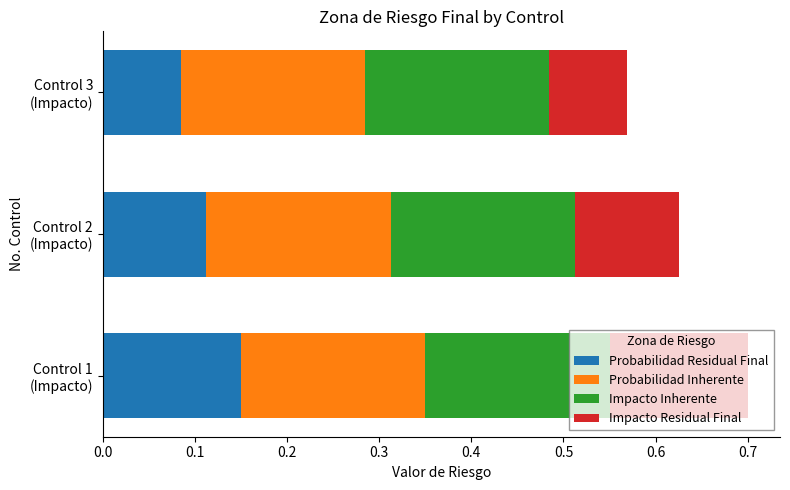

What is the sum of all Probabilidad Residual Final values?

0.3